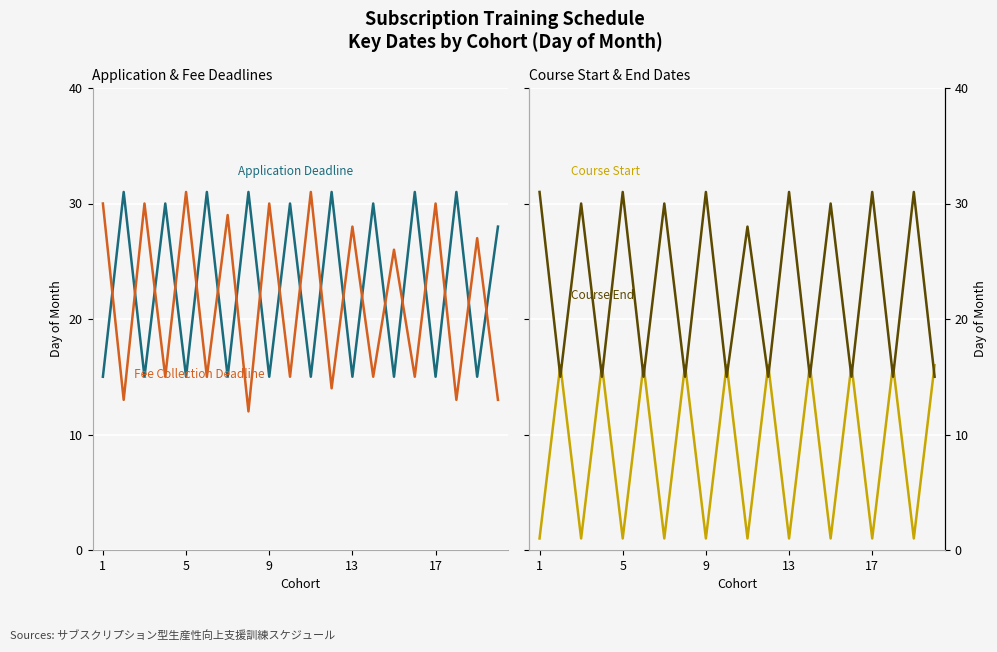

How many values in the Fee Collection Deadline (day of month) series are below 26?

10